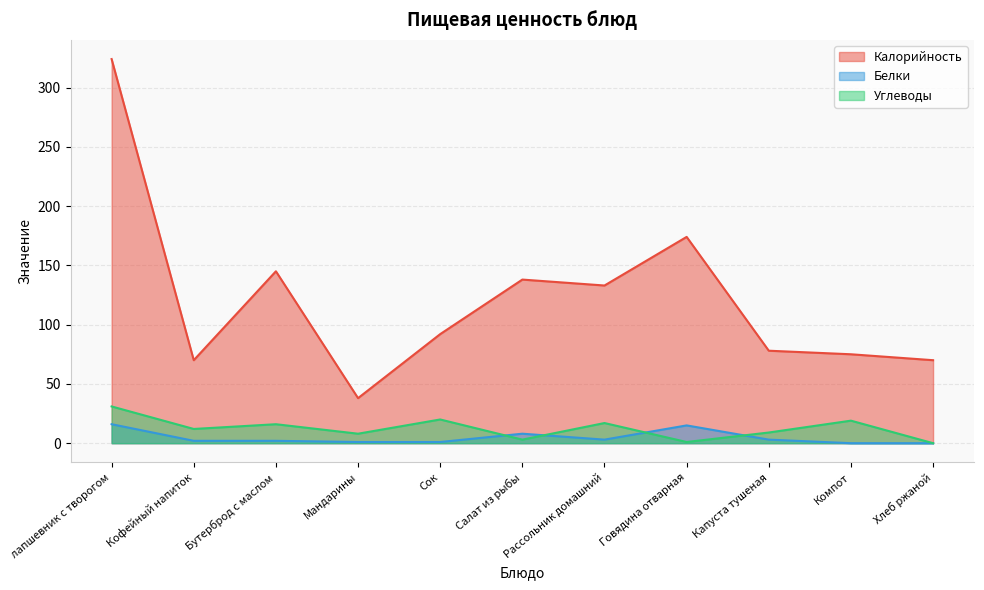

What is the difference between the second highest and second lowest values in the Белки series?

15